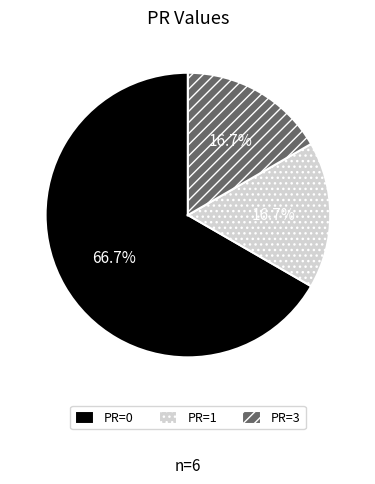

Is PR=3 the majority of the pie?

No